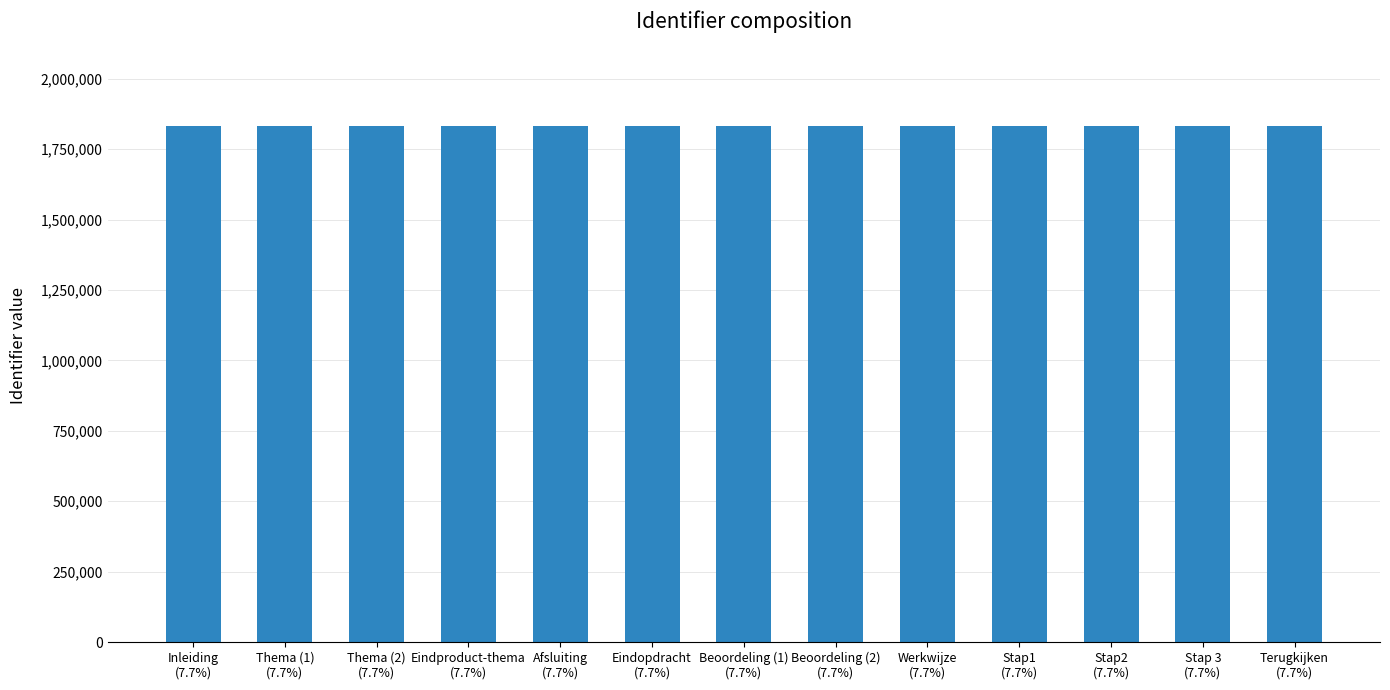

What is the change in value from Eindproduct-thema
(7.7%) to Werkwijze
(7.7%)?

+20